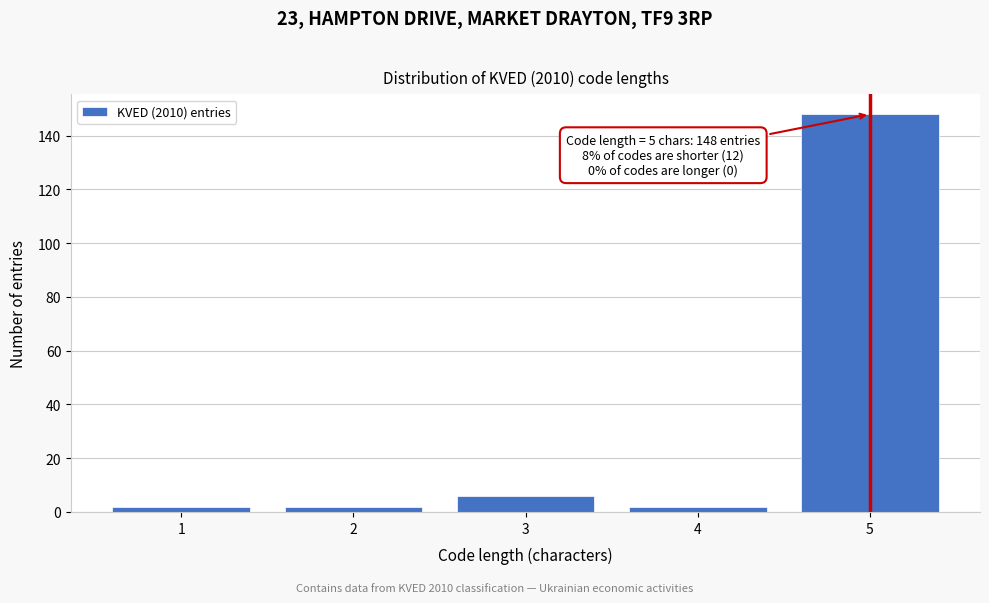

Reading right to left, what are all the values shown in this chart?

148	2	6	2	2